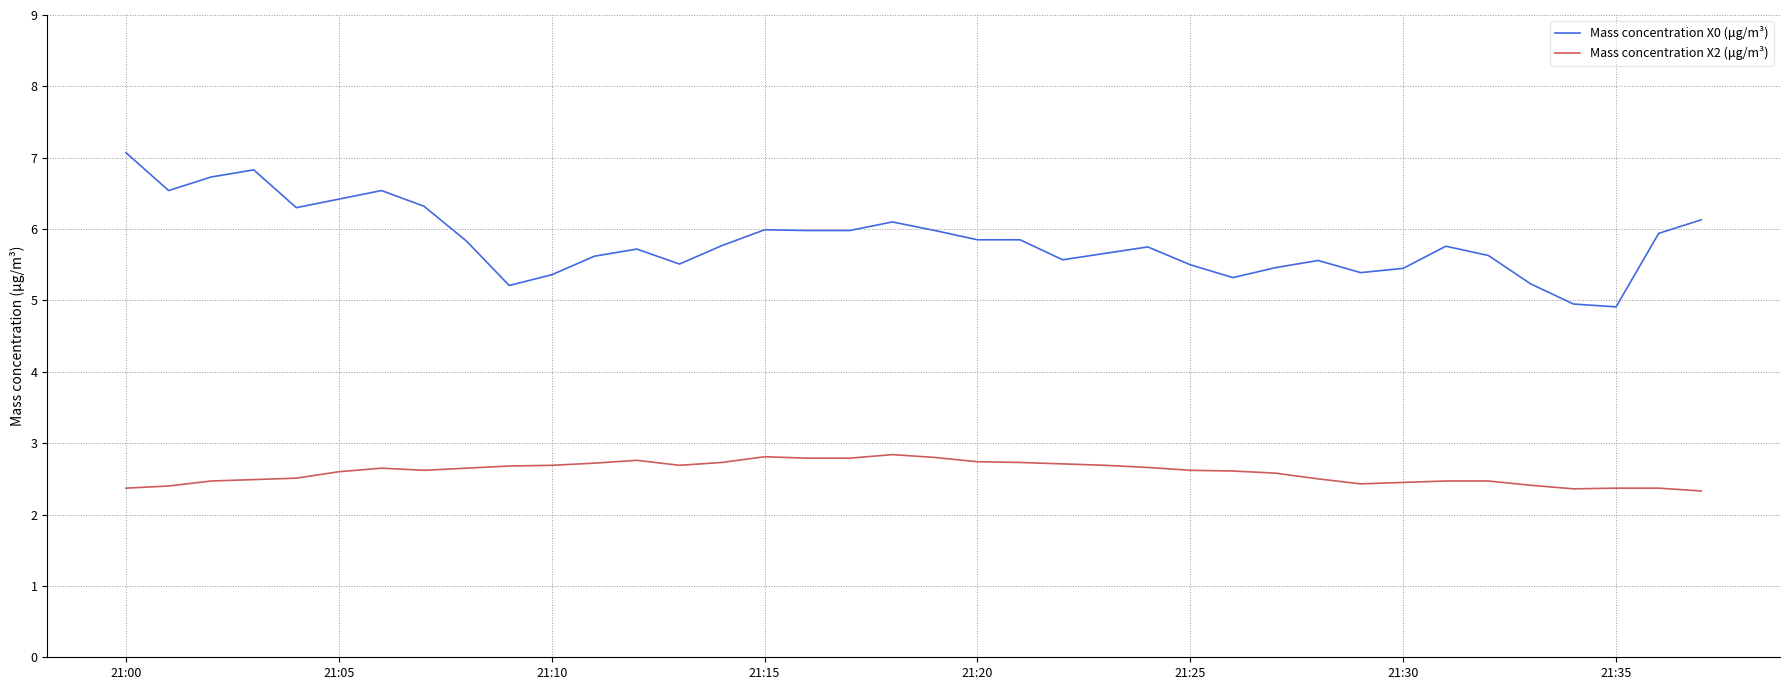

True or false: Mass concentration X0 (μg/m³) and Mass concentration X2 (μg/m³) intersect in this chart.

False